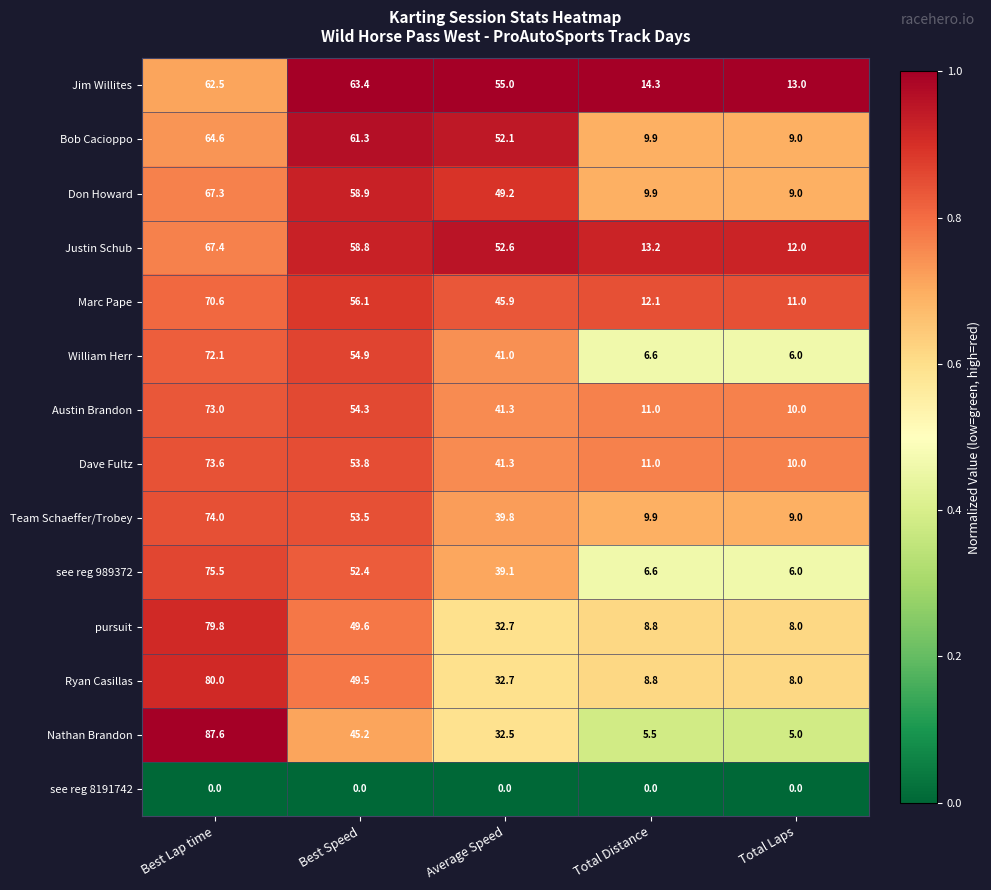

List the labels in order of Nathan Brandon value, smallest first.

Total Laps, Total Distance, Average Speed, Best Speed, Best Lap time